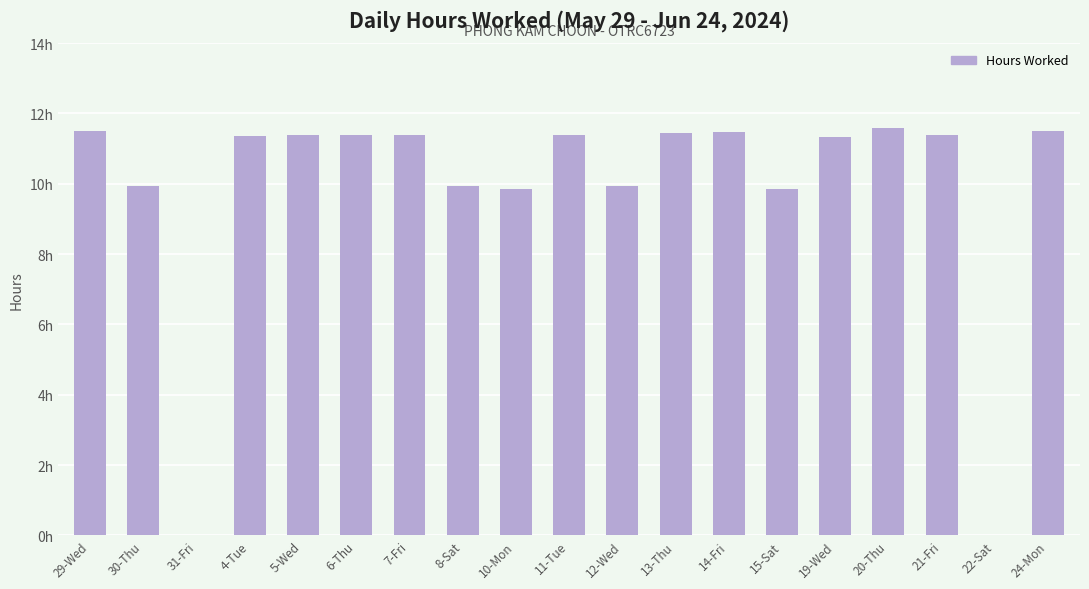

Are the bars horizontal?

No